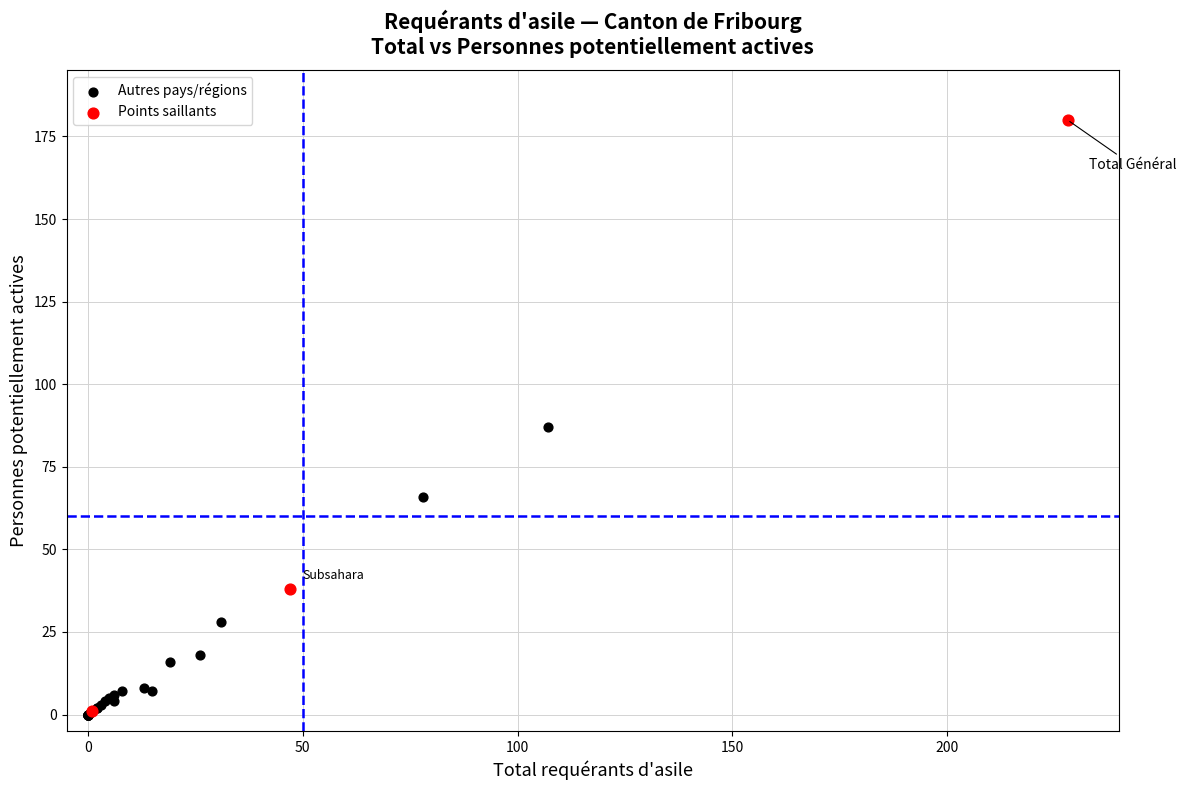

Which series has the largest Y range (max minus min)?

Points saillants